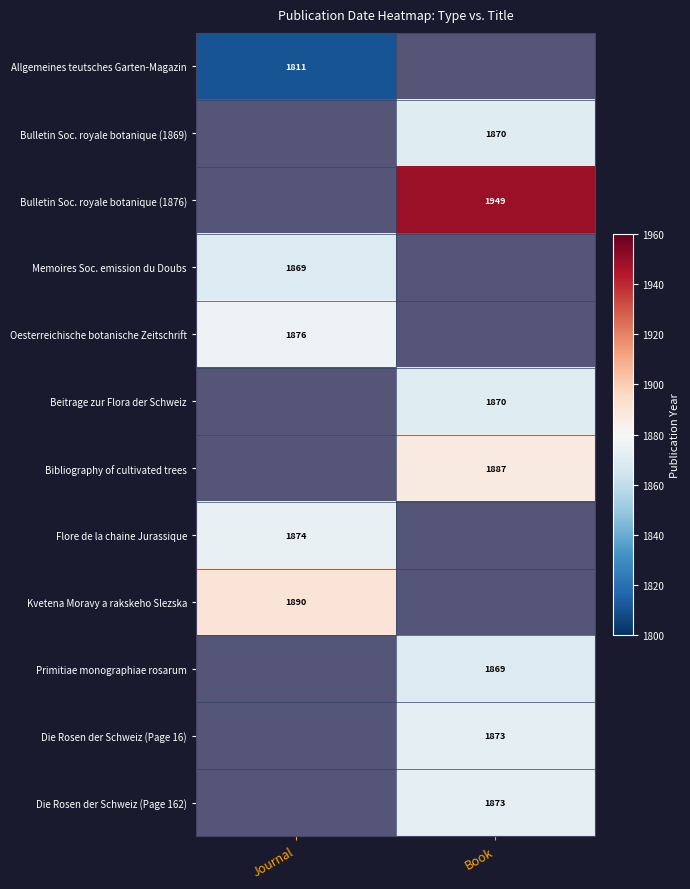

Is it true that Flore de la chaine Jurassique equals 1874 at Journal?

True